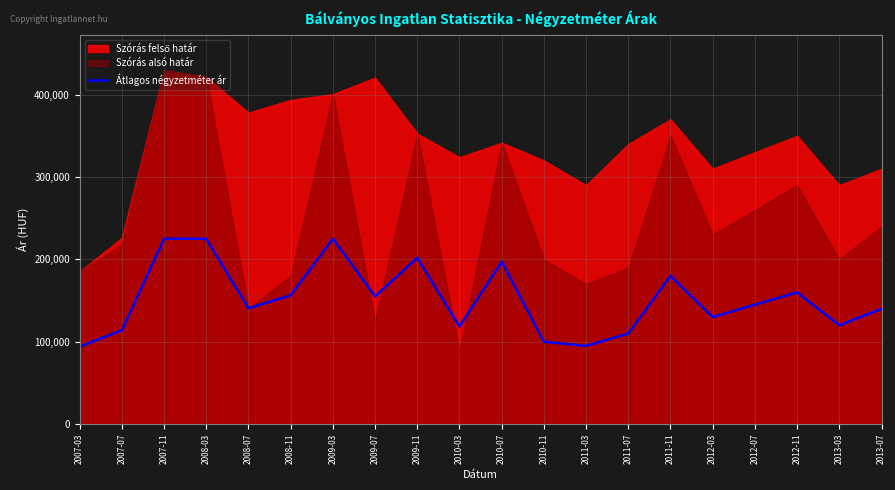

What is the label of the 3rd point from the right?

2012-11